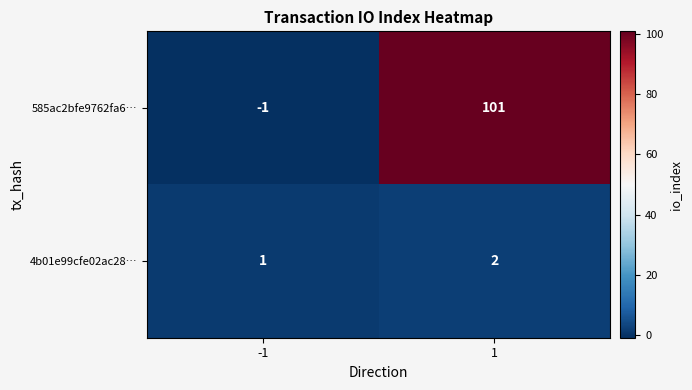

At 1, list the series in order from smallest to largest.

4b01e99cfe02ac28…, 585ac2bfe9762fa6…